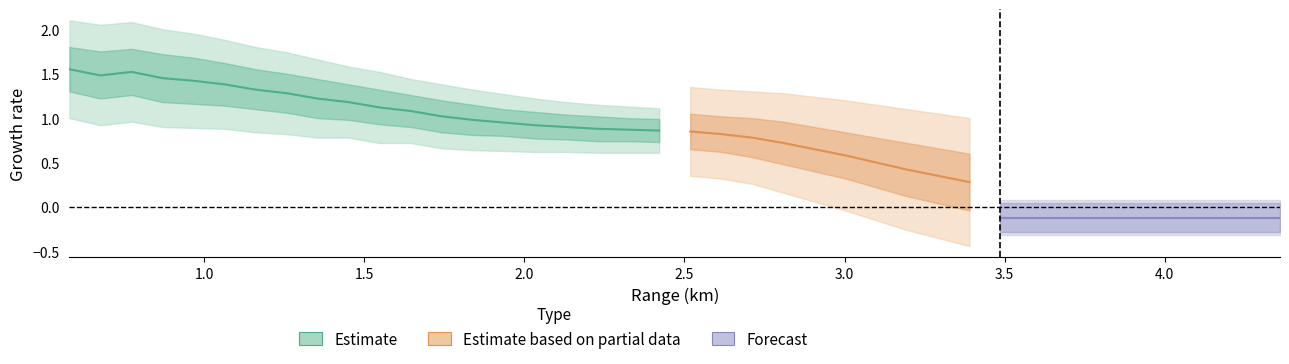

True or false: upper1 and upper2 cross at least once.

False